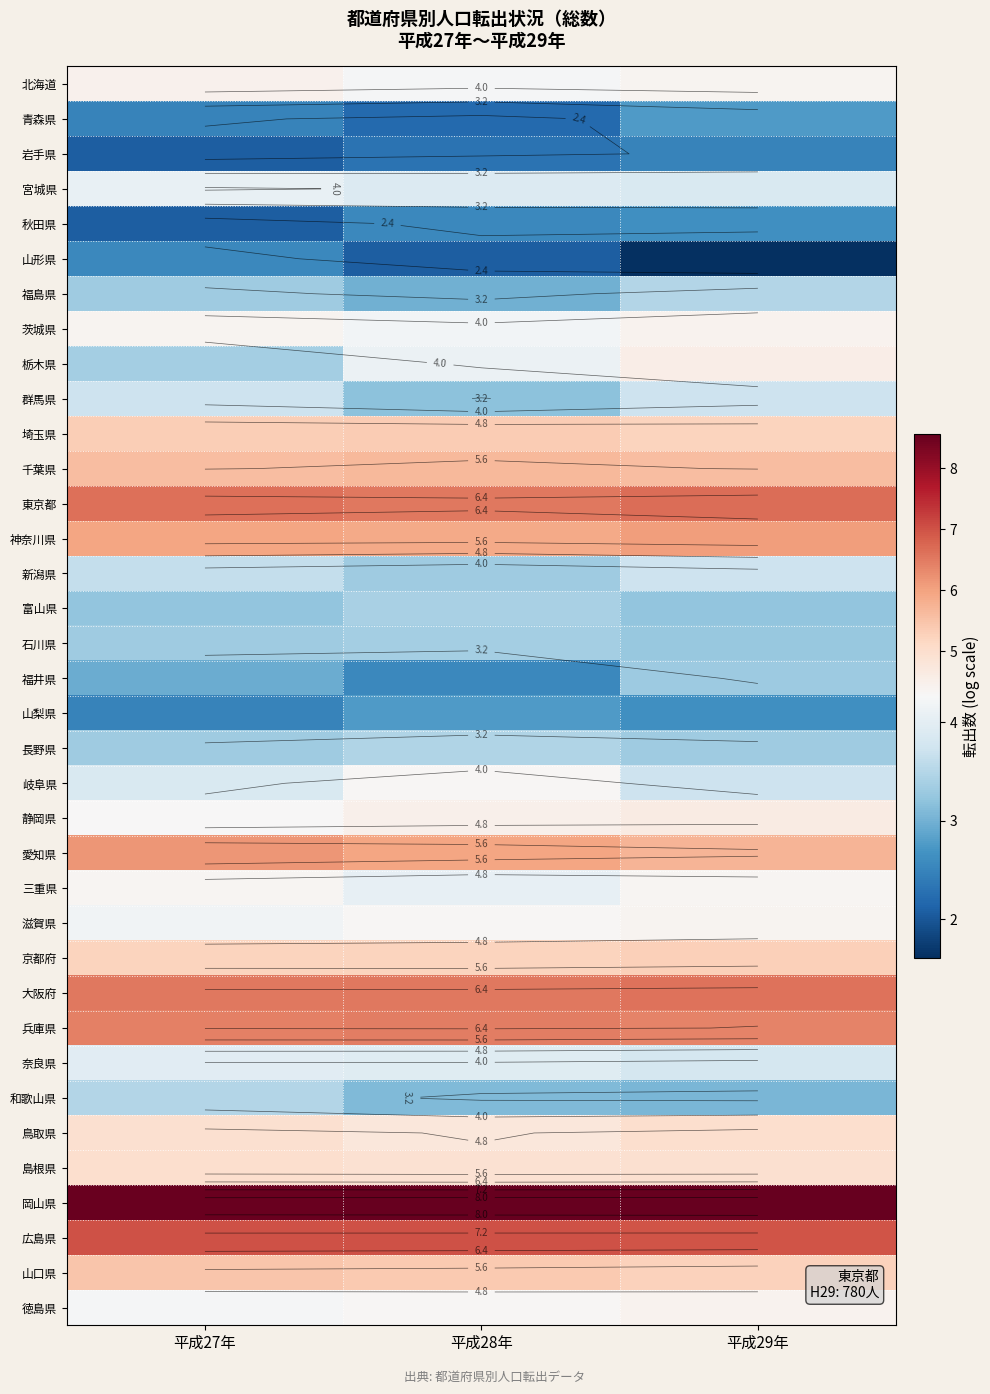

What is the total value across all series at 平成28年?

157.4